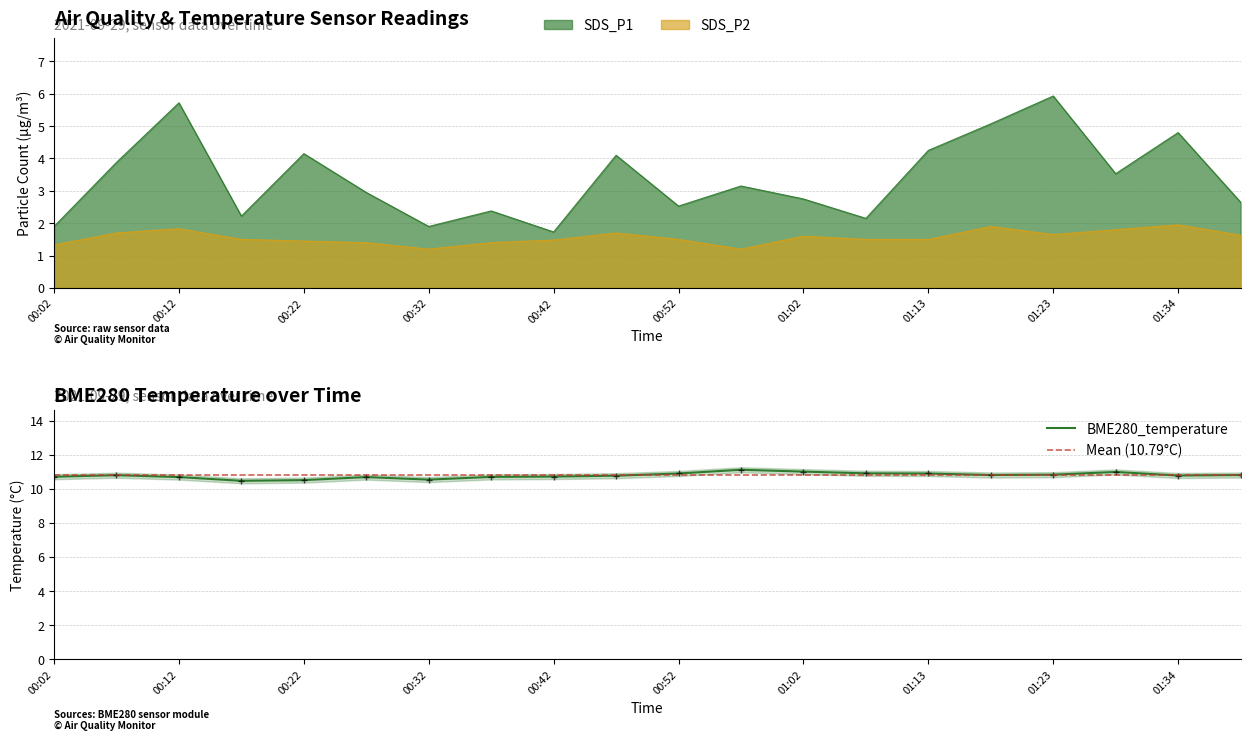

Is it true that BME280_temperature equals 10.7 at 00:37?

True